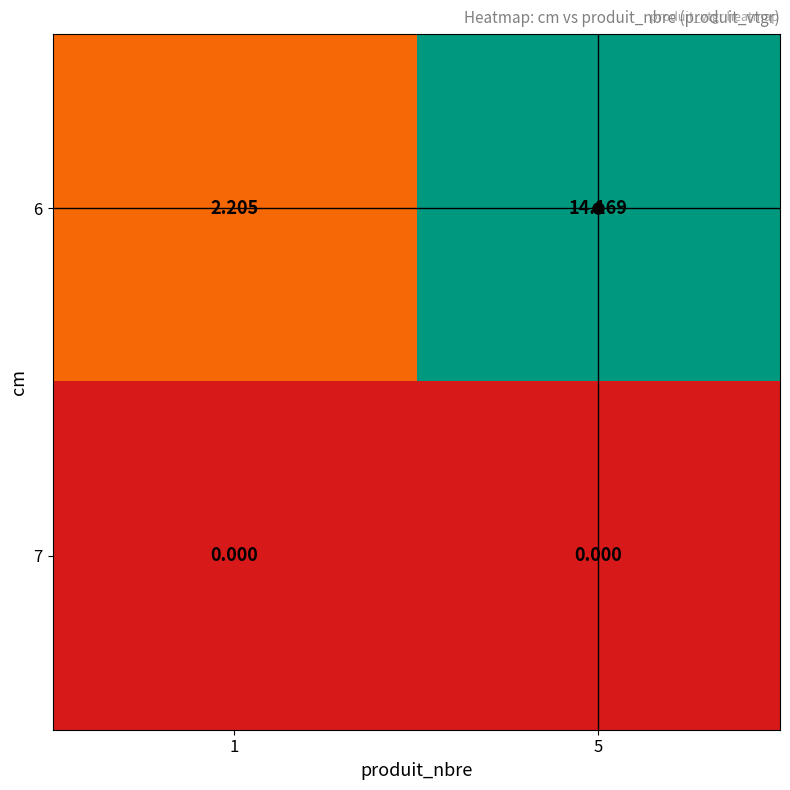

Is the value of 6 at 1 greater than the value of 7 at 5?

Yes